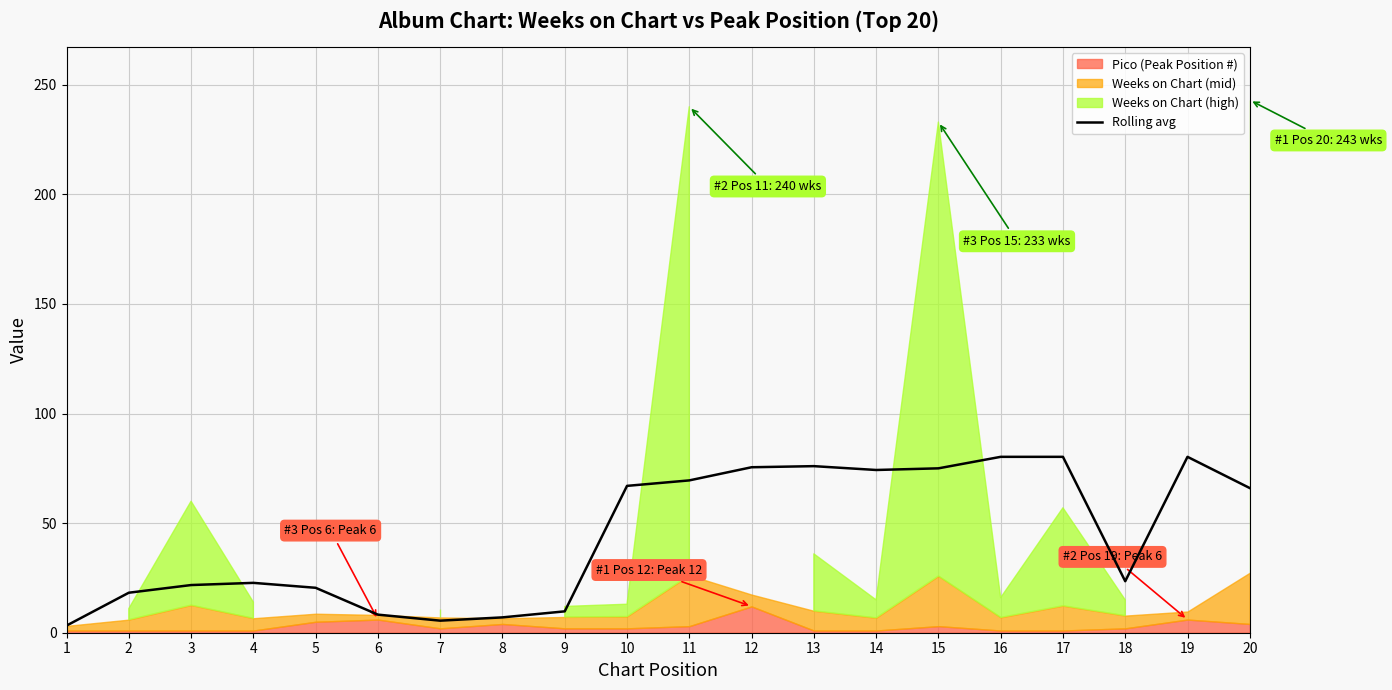

At which category does the chart reach its minimum across all series?

1